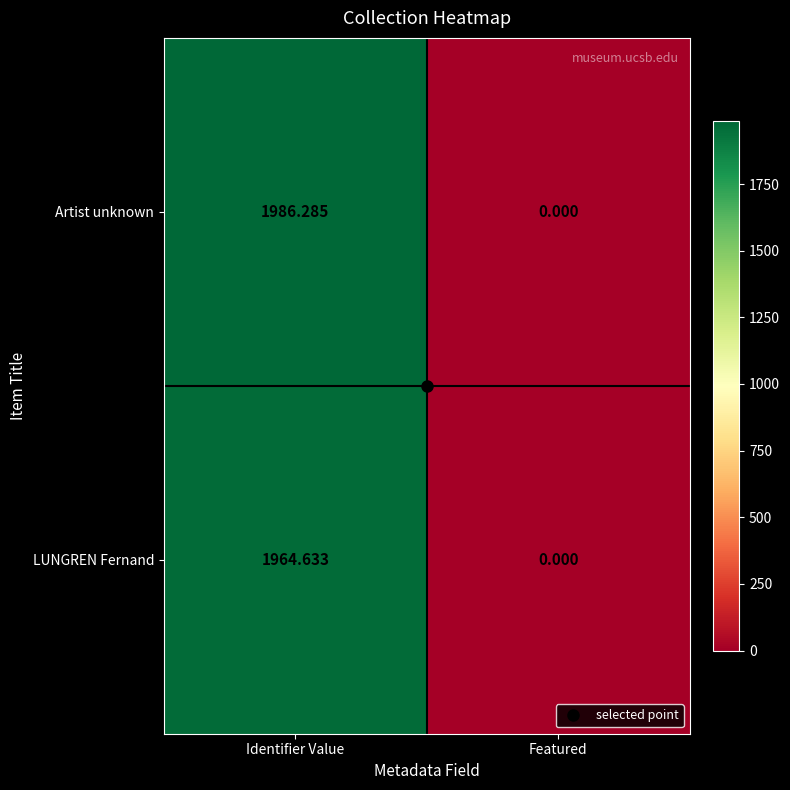

How many values in LUNGREN Fernand are above zero?

1